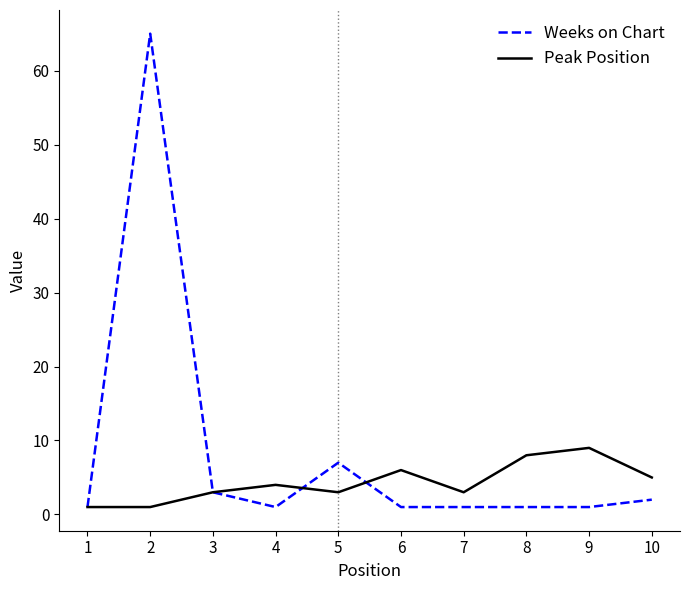

Which series has the largest range (max minus min)?

Weeks on Chart